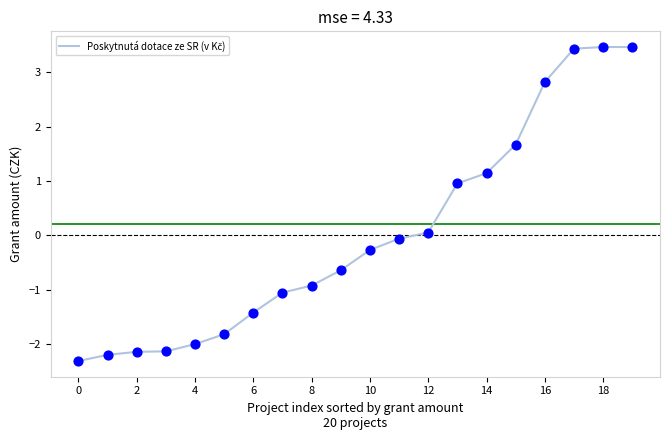

What is the minimum value shown in the chart?

-2.3